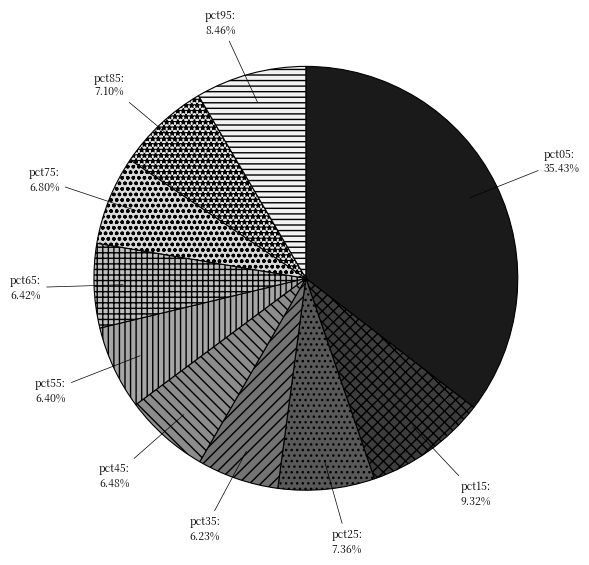

Count the number of slices in the pie.

10